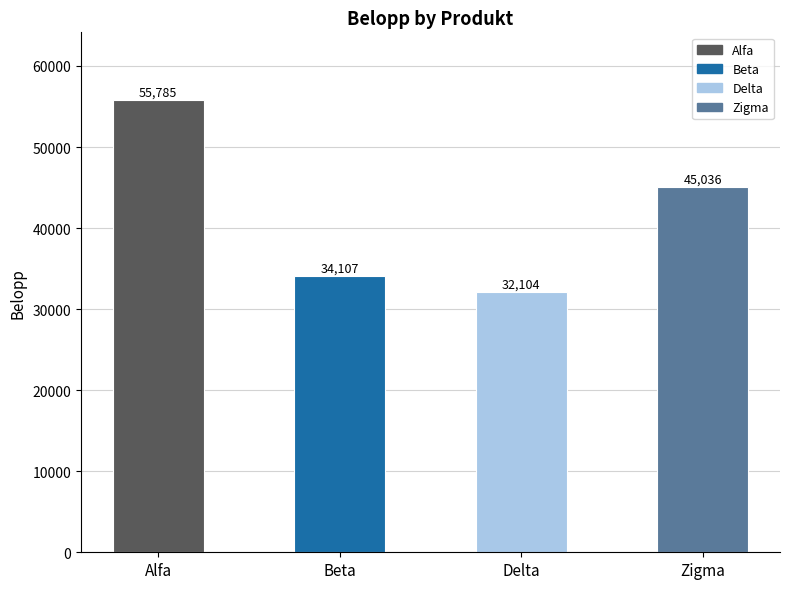

Which label corresponds to the largest value in the chart?

Alfa